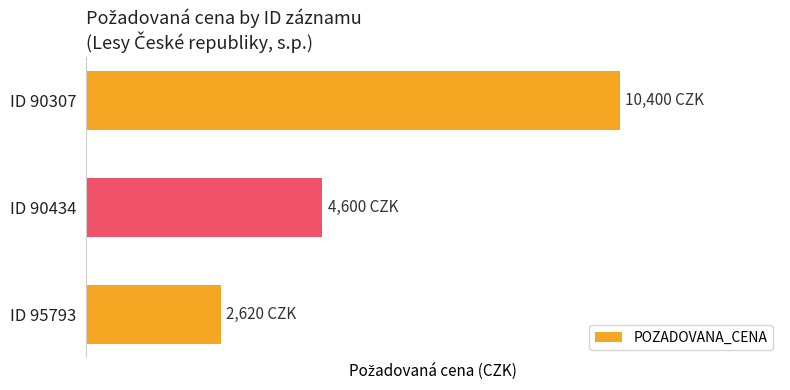

Does the chart contain any negative values?

No